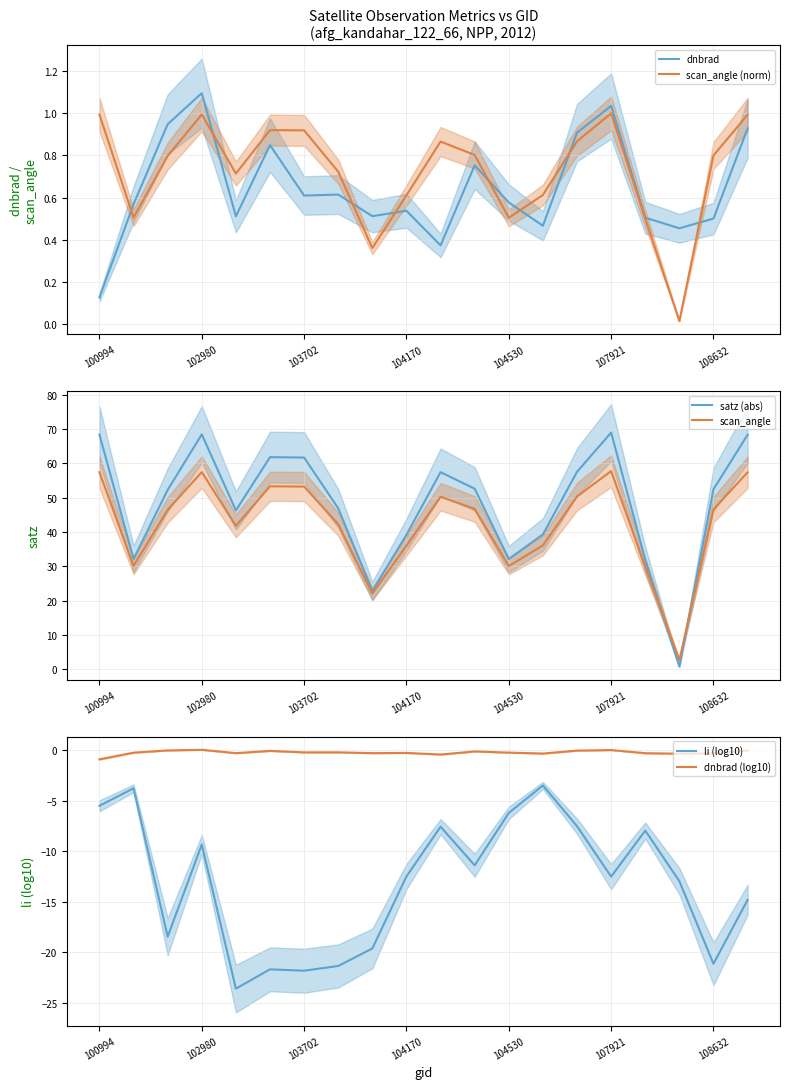

The value of scan_angle (norm) at 104170 is 0.6. True or false?

True